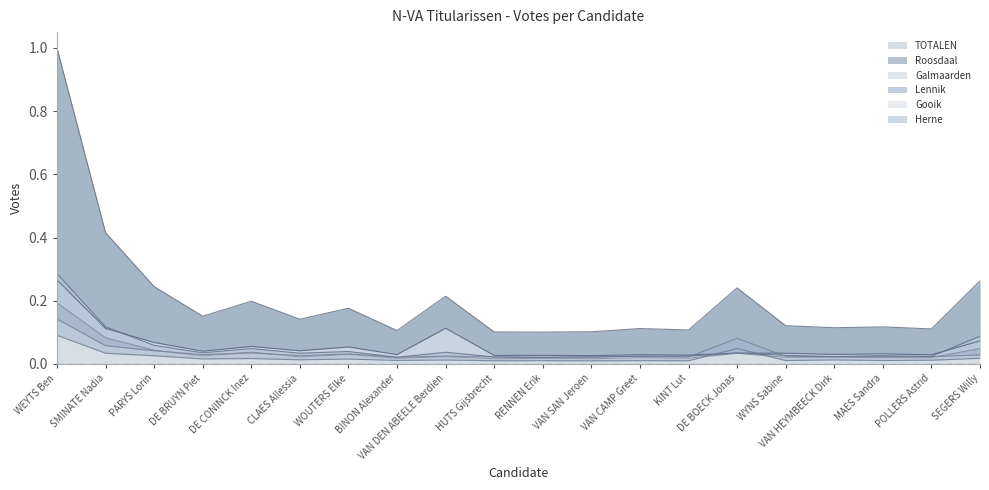

True or false: TOTALEN and Gooik intersect in this chart.

False